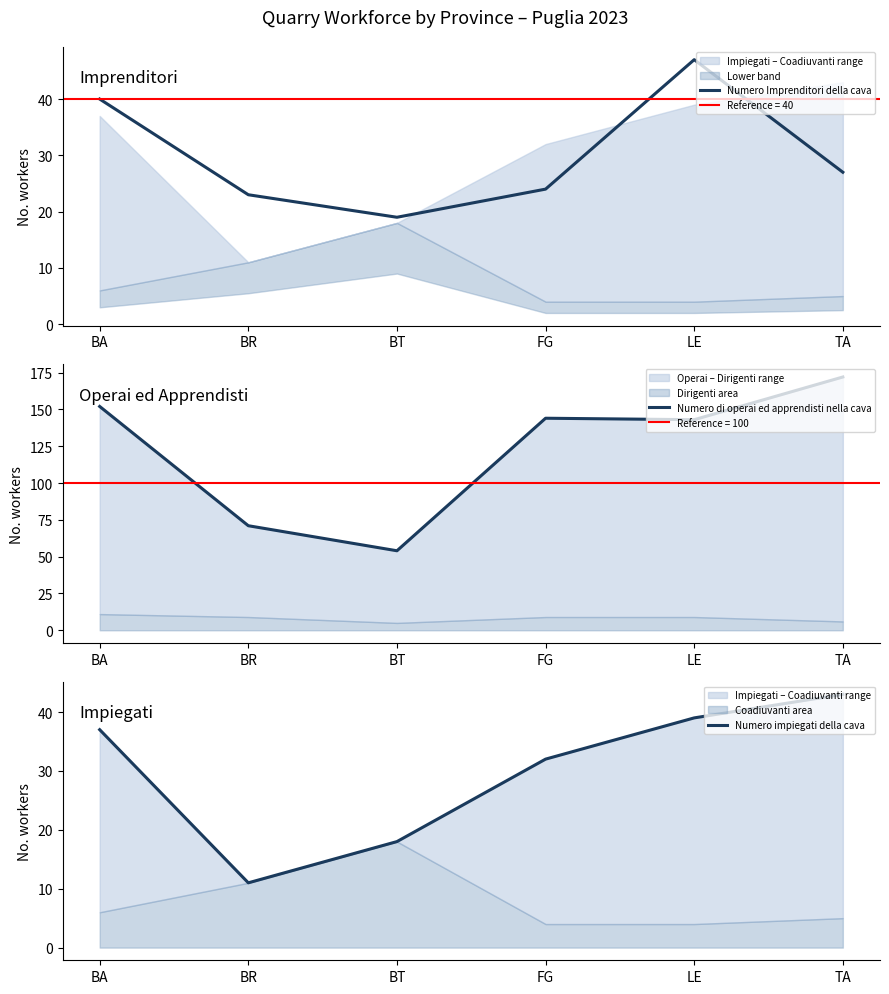

Count the number of categories in the chart.

6